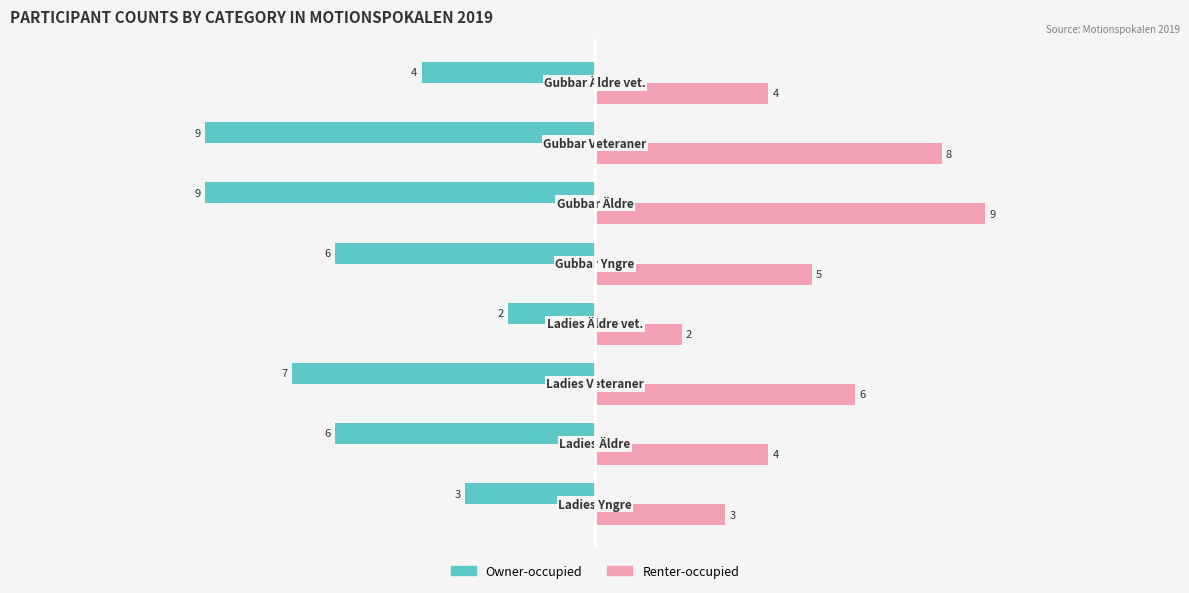

What is the maximum value for Renter-occupied?

9